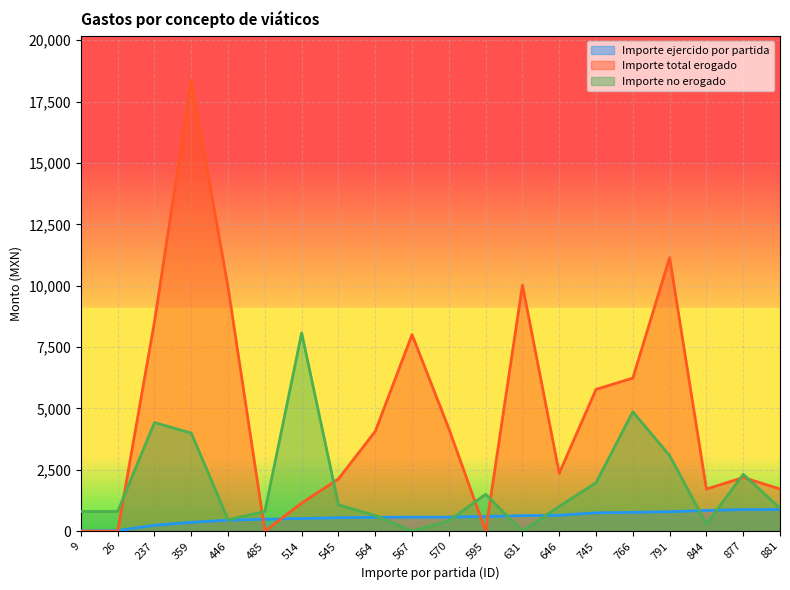

What is the approximate value of Importe ejercido por partida at 567?

567.0